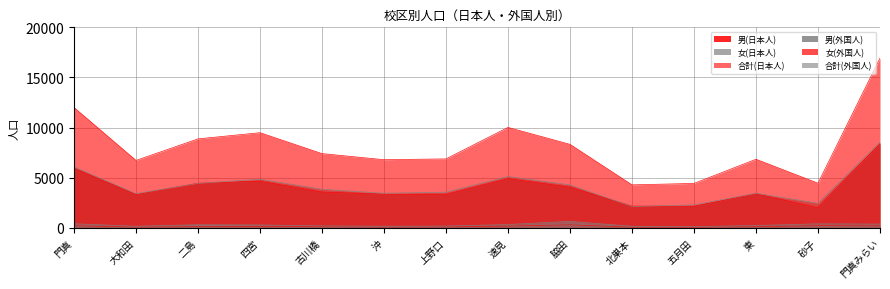

Is the value of 男(日本人) at 古川橋 greater than the value of 男(外国人) at 四宮?

Yes